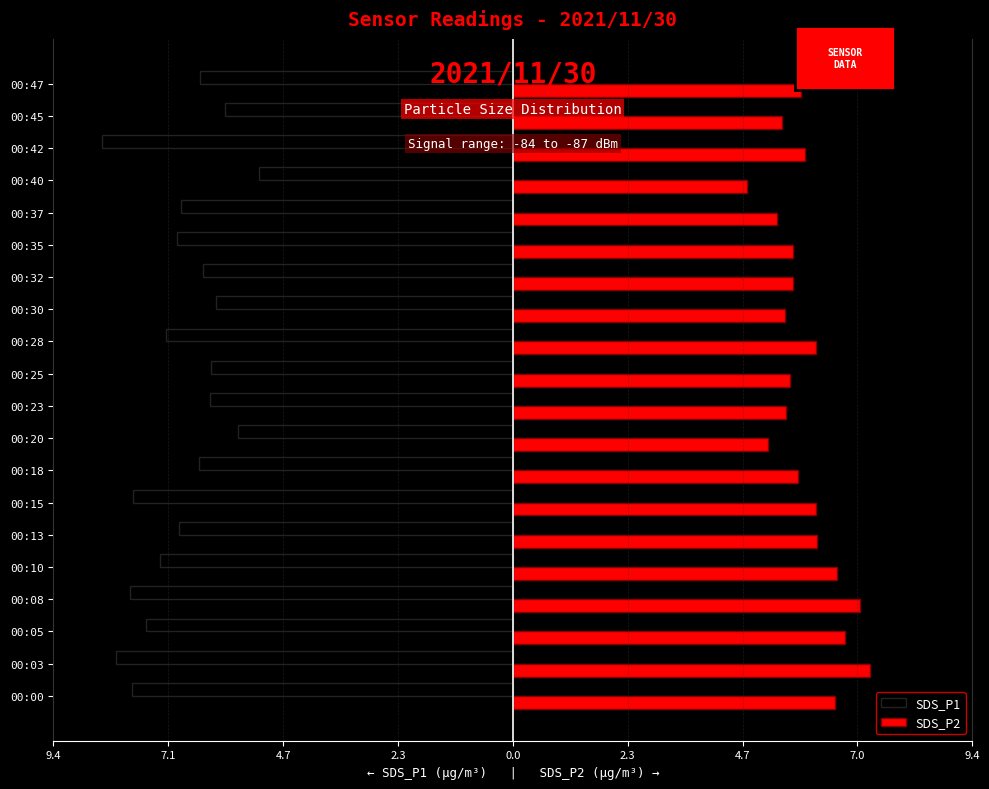

How many data points in SDS_P2 are less than 5?

1